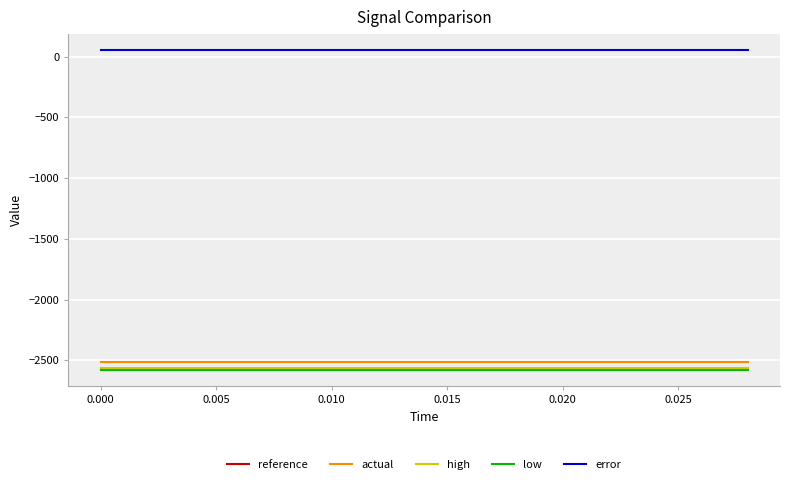

Reading left to right, extract all data points from this chart.

reference: -2572.6	-2572.6	-2572.6	-2572.6	-2572.6	-2572.6	-2572.6	-2572.6	-2572.6	-2572.6	-2572.6	-2572.6	-2572.6	-2572.6	-2572.6
actual: -2511.5	-2511.5	-2511.5	-2511.5	-2511.5	-2511.5	-2511.5	-2511.5	-2511.5	-2511.5	-2511.5	-2511.5	-2511.5	-2511.5	-2511.5
high: -2564.9	-2564.9	-2564.9	-2564.9	-2564.9	-2564.9	-2564.9	-2564.9	-2564.9	-2564.9	-2564.9	-2564.9	-2564.9	-2564.9	-2564.9
low: -2580.3	-2580.3	-2580.3	-2580.3	-2580.3	-2580.3	-2580.3	-2580.3	-2580.3	-2580.3	-2580.3	-2580.3	-2580.3	-2580.3	-2580.3
error: 53.4	53.4	53.4	53.4	53.4	53.4	53.4	53.4	53.4	53.4	53.4	53.4	53.4	53.4	53.4